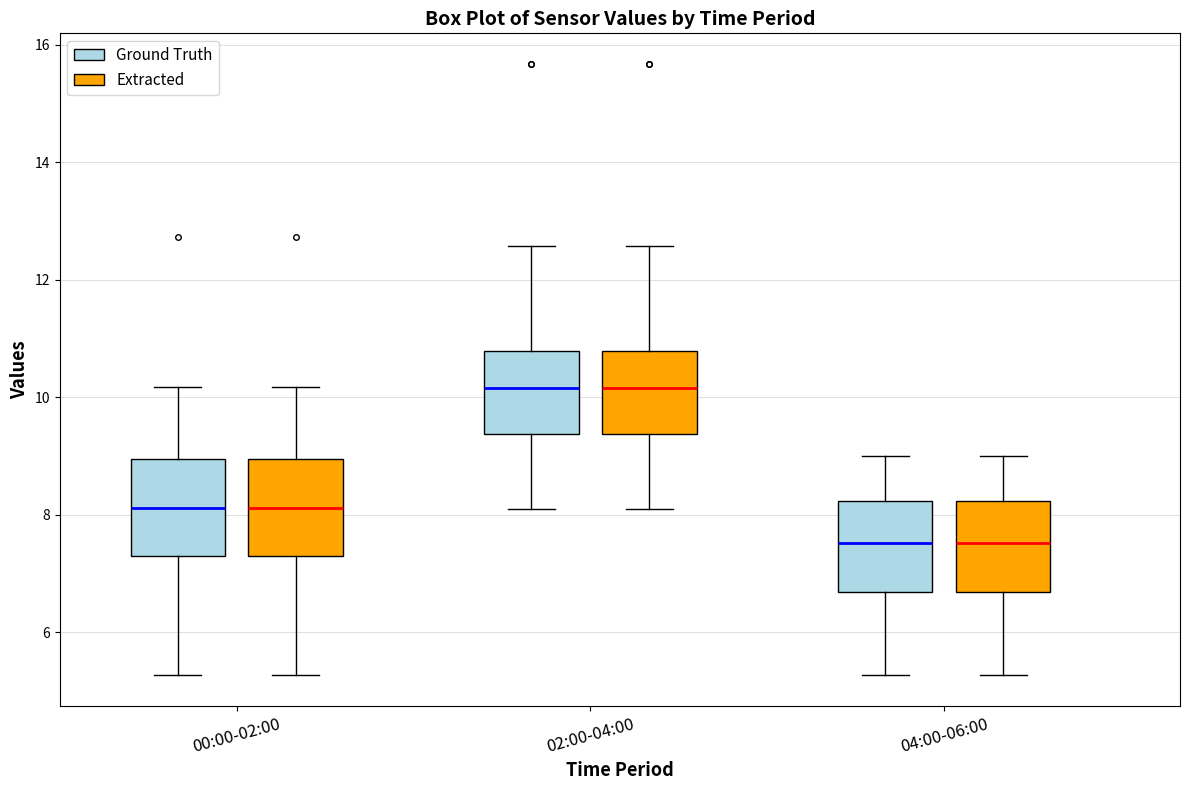

Reading left to right, transcribe this box plot: for each box, give where its median line is, the range the box spans, and where its two whiskers end, as read against the y-axis. The values are not printed on the chart, so give them approximately, as read against the axis.

00:00-02:00 (Ground Truth): median 8.2, box 7.4 to 9.0, whiskers 5.2 to 10.2
00:00-02:00 (Extracted): median 8.2, box 7.4 to 9.0, whiskers 5.2 to 10.2
02:00-04:00 (Ground Truth): median 10.2, box 9.4 to 10.8, whiskers 8.2 to 12.6
02:00-04:00 (Extracted): median 10.2, box 9.4 to 10.8, whiskers 8.2 to 12.6
04:00-06:00 (Ground Truth): median 7.6, box 6.6 to 8.2, whiskers 5.2 to 9.0
04:00-06:00 (Extracted): median 7.6, box 6.6 to 8.2, whiskers 5.2 to 9.0